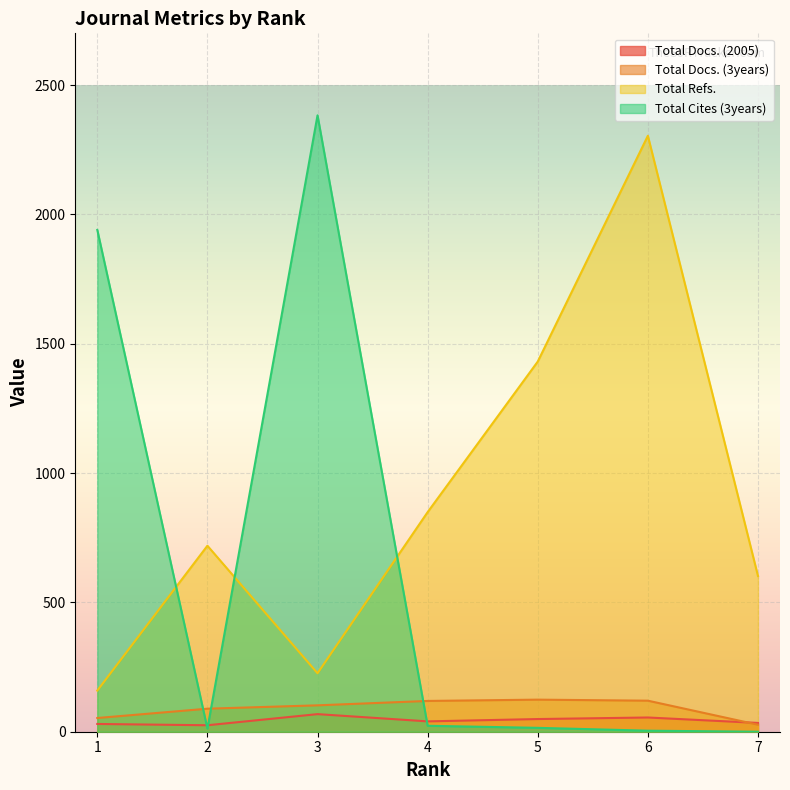

True or false: Total Refs. and Total Docs. (2005) intersect in this chart.

False